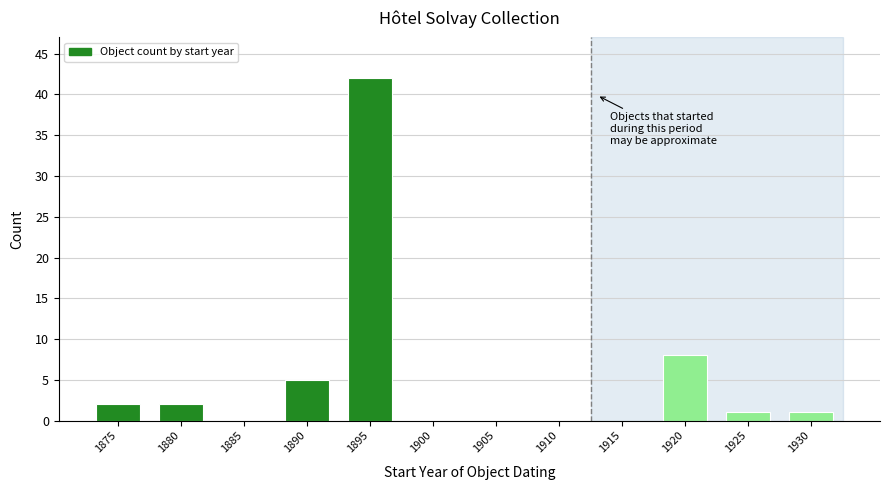

Reading right to left, transcribe all the data shown in this chart.

1930=1	1925=1	1920=8	1915=0	1910=0	1905=0	1900=0	1895=42	1890=5	1885=0	1880=2	1875=2